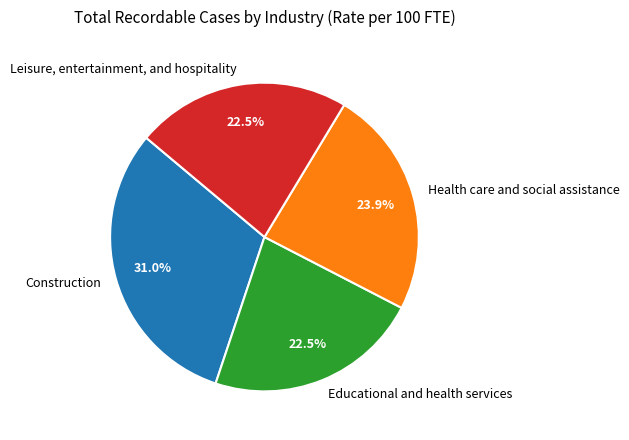

How much of the chart is everything except Leisure, entertainment, and hospitality?

77.5%